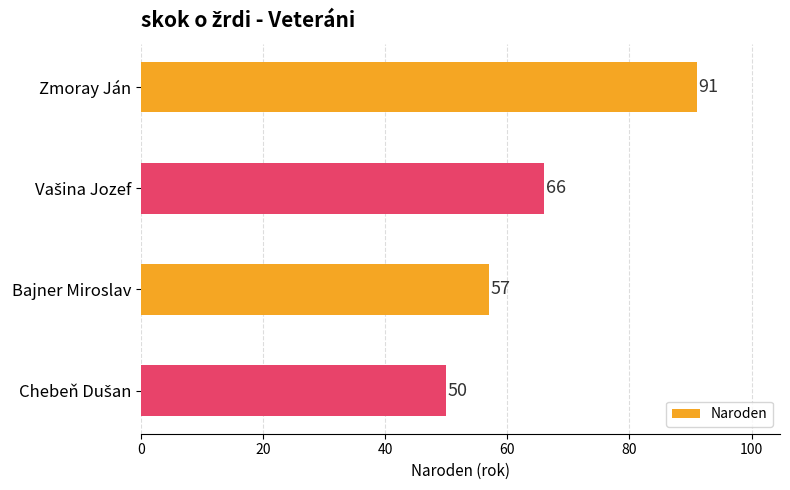

How many data points are less than 66?

2